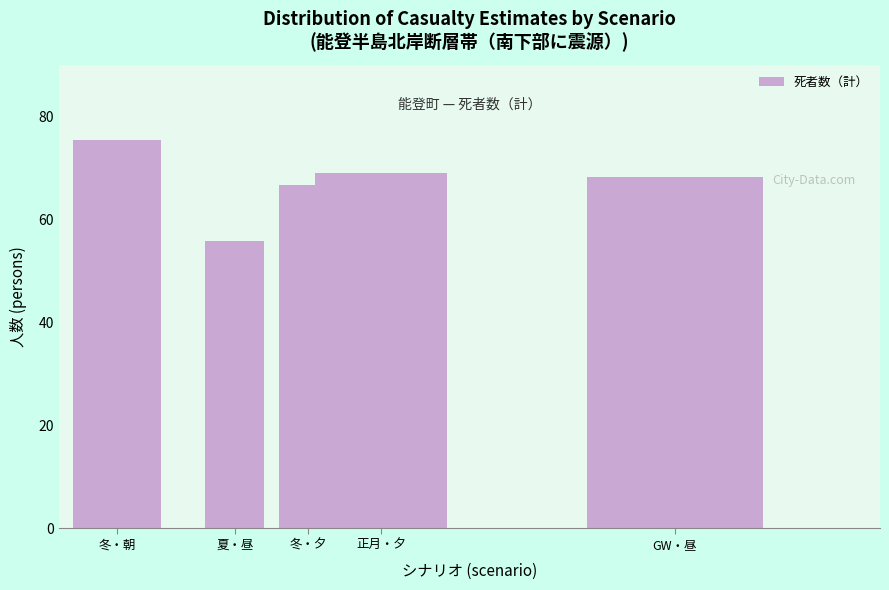

Reading right to left, transcribe all the data shown in this chart.

68.2	69.0	66.6	55.8	75.4